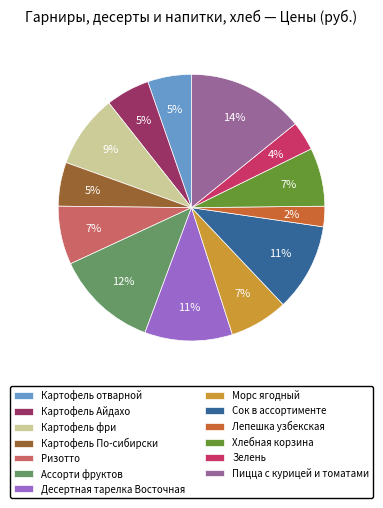

True or false: Десертная тарелка Восточная accounts for 1% of the total.

False